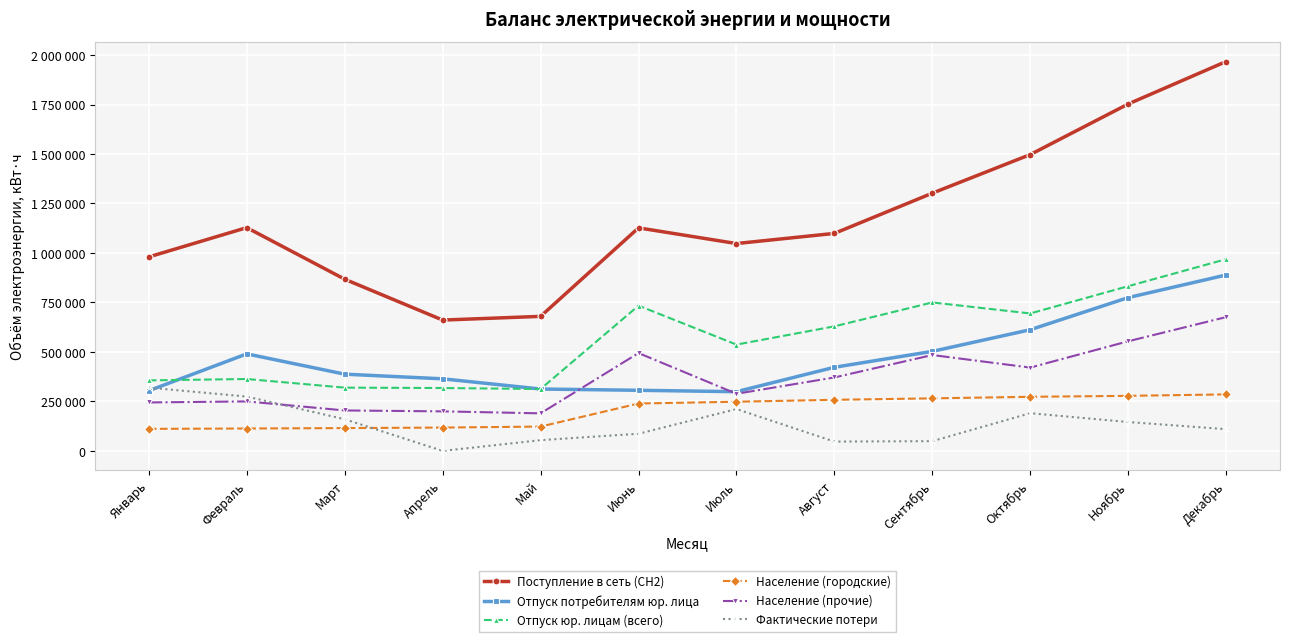

At which category does Фактические потери reach its first local valley?

Апрель